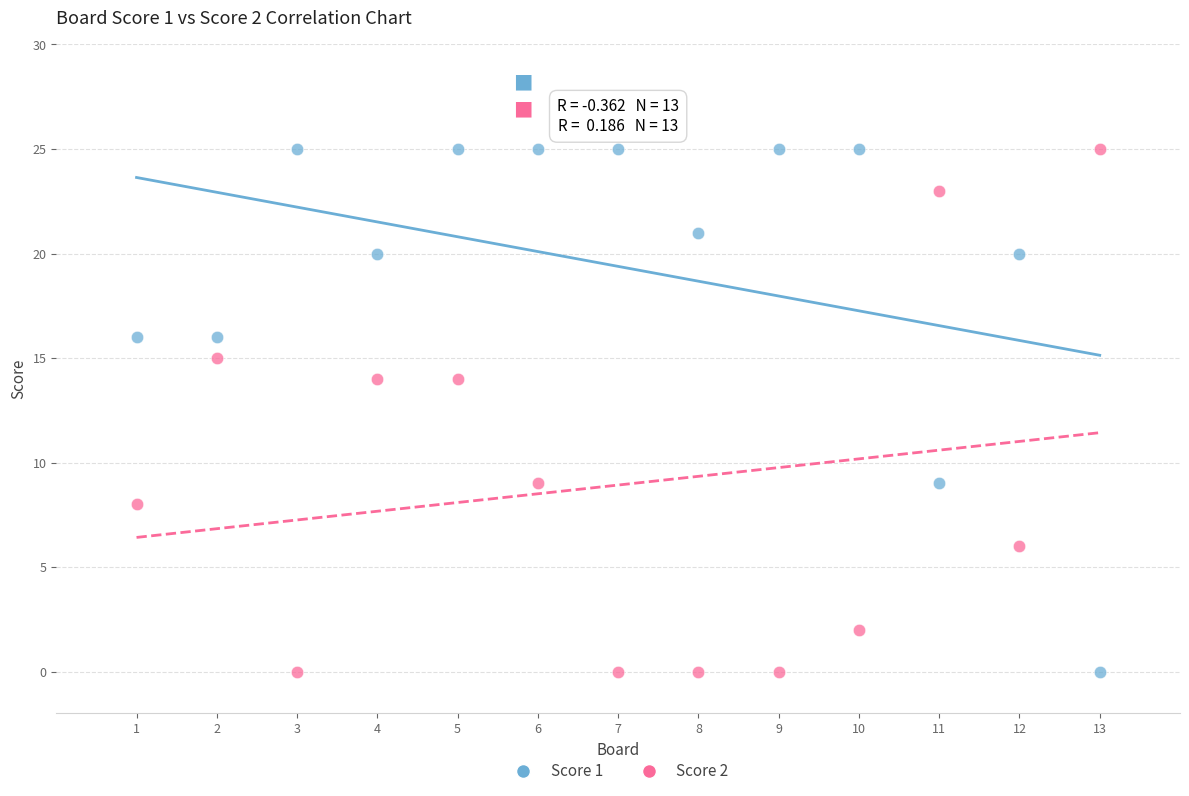

Across all data points, what is the range of X values (max minus min)?

12